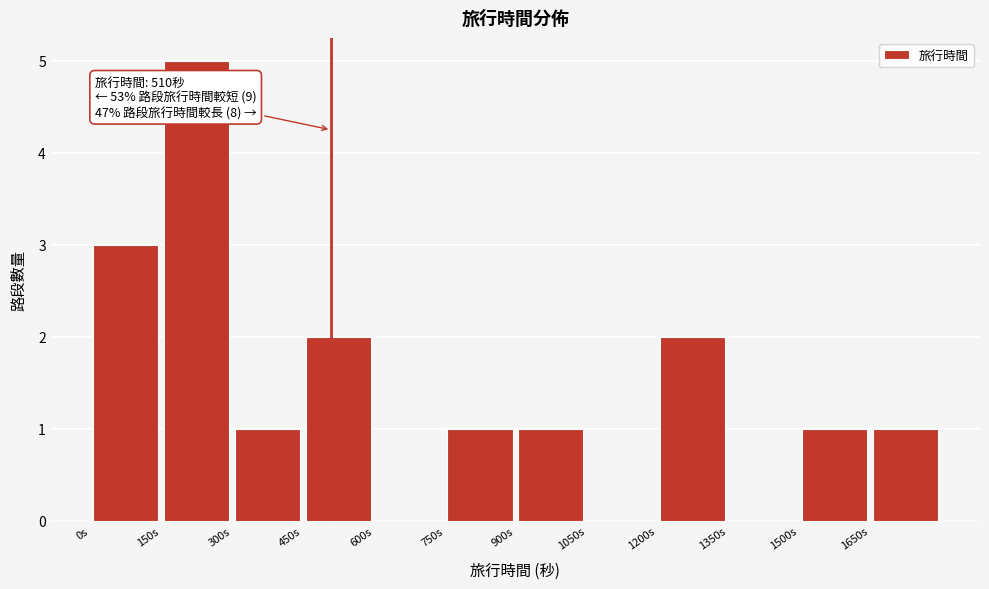

Which range on the x-axis has the tallest bar?

150 to 300